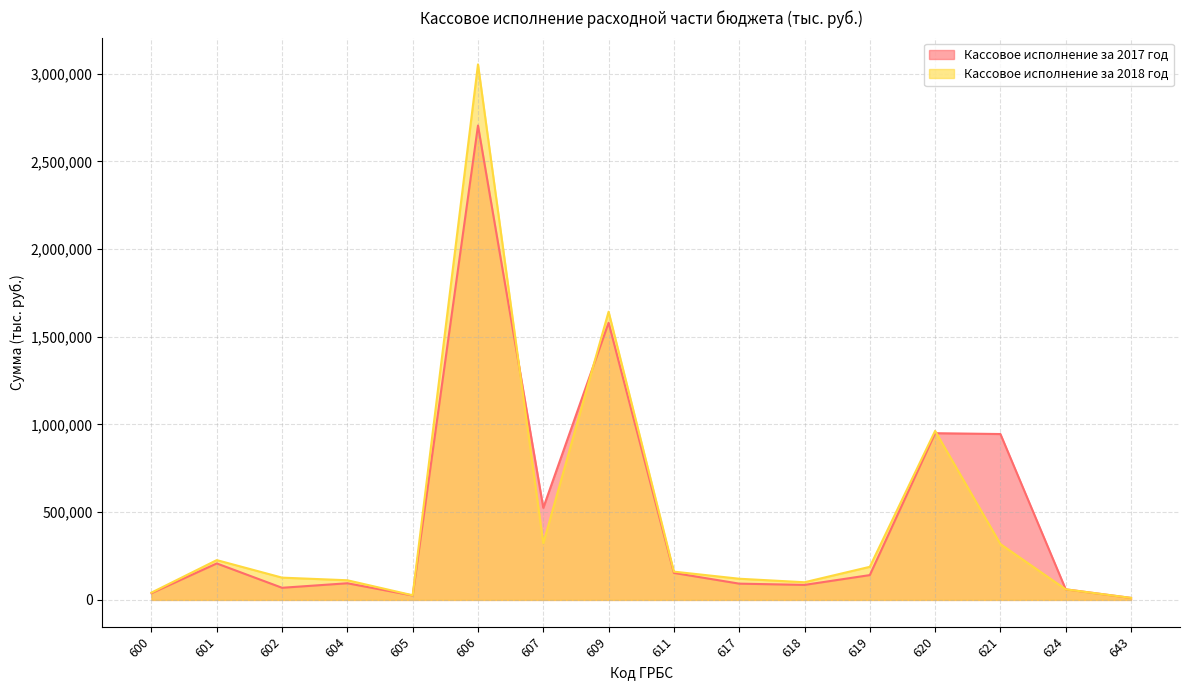

Where is the first local maximum for Кассовое исполнение за 2017 год?

601